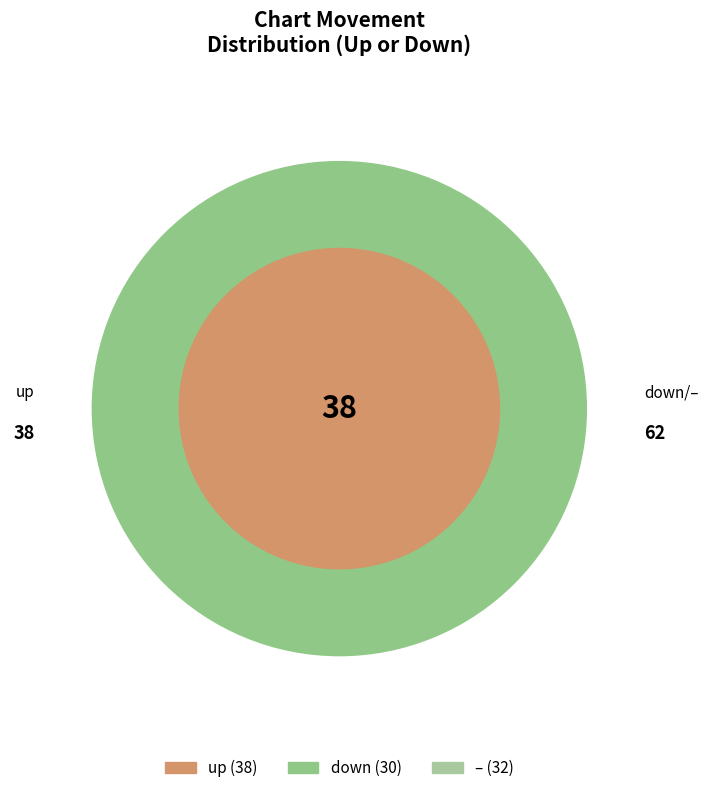

To the nearest percent, what is the combined percentage of - and down?

62%